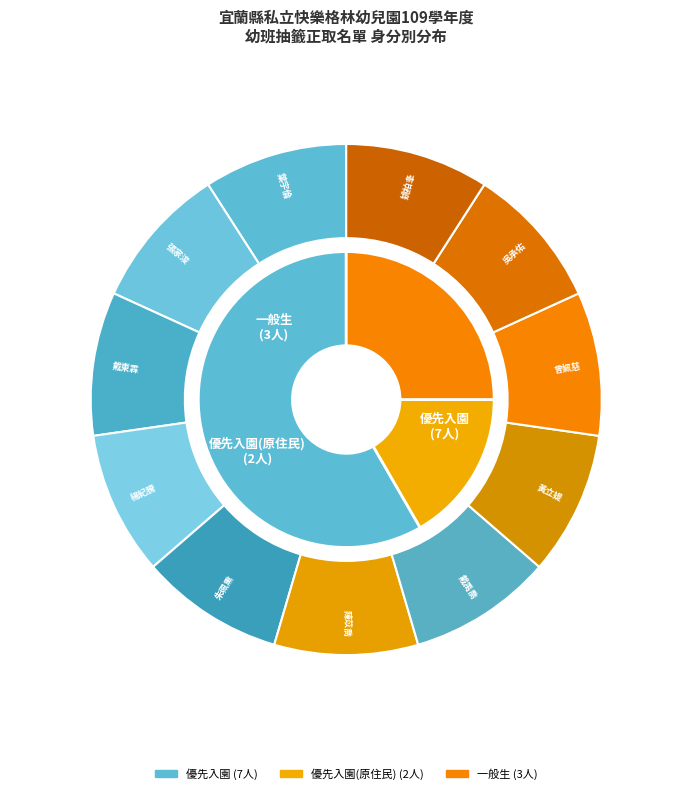

Which category has the smallest portion of the pie?

優先入園(原住民)